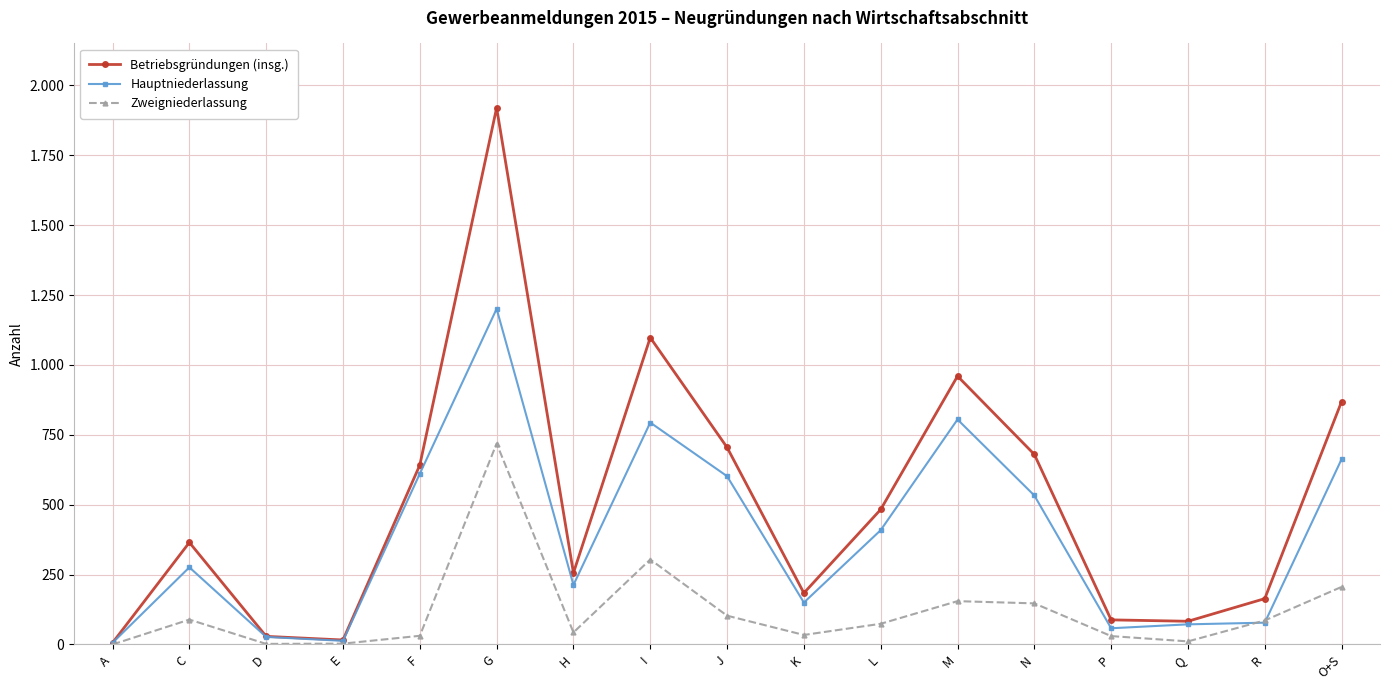

Is it true that Zweigniederlassung equals 206 at O+S?

True